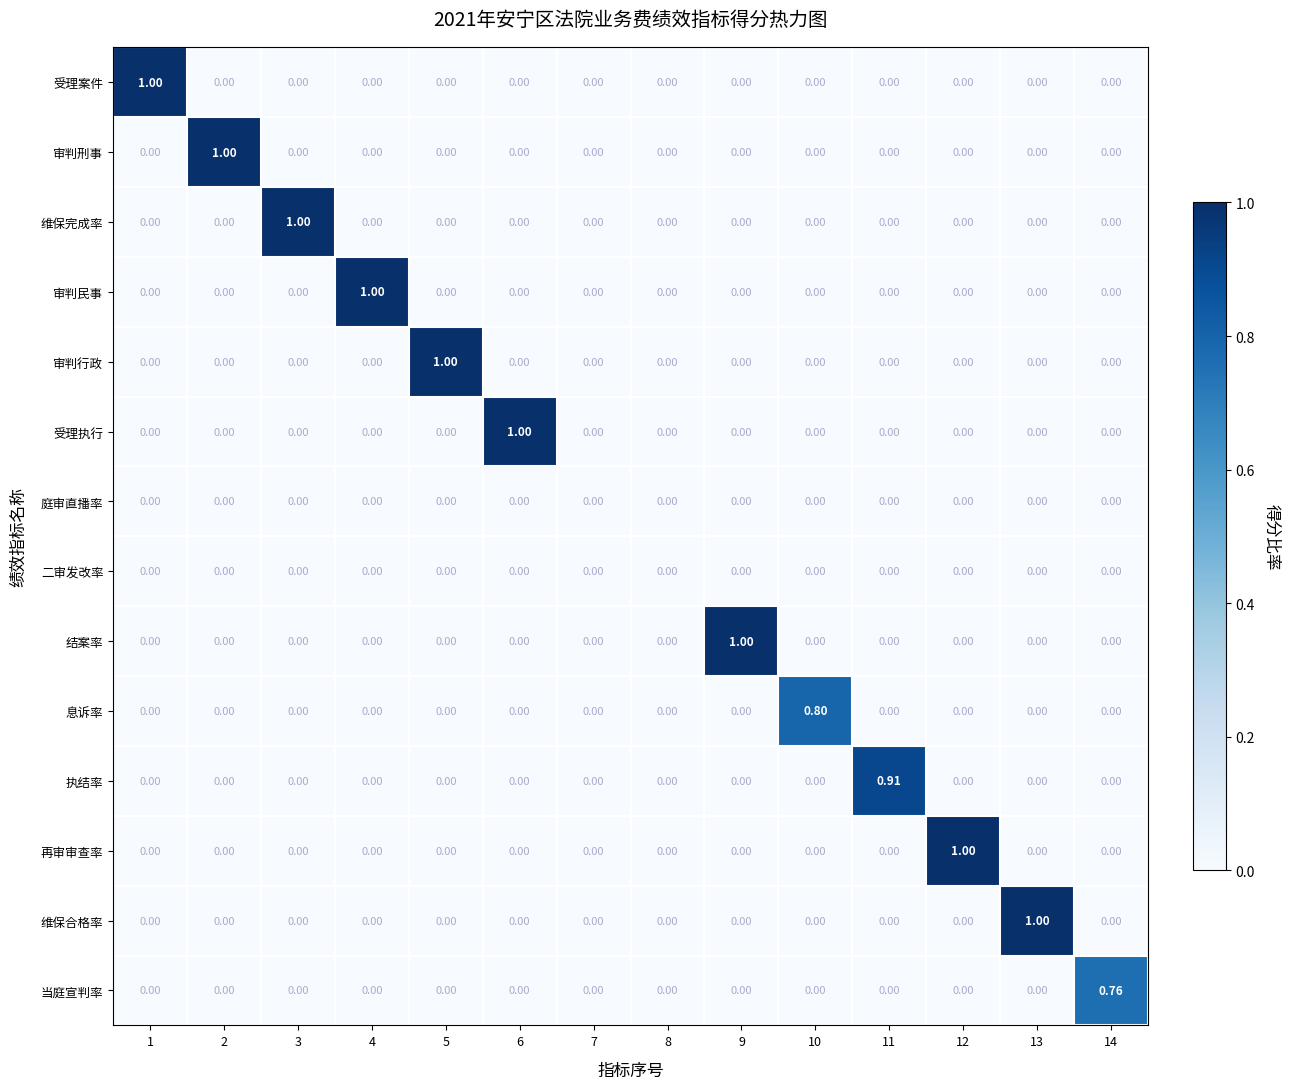

How many categories are shown in the chart?

14